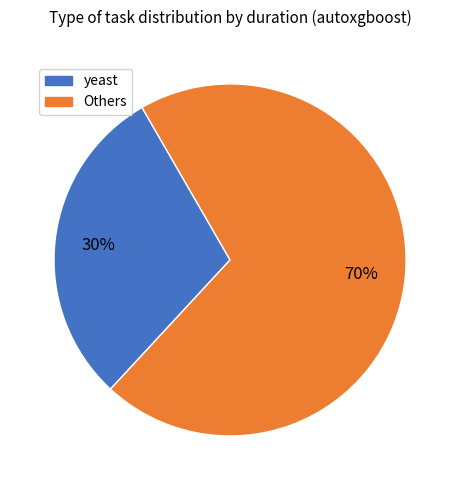

How many segments does this pie chart have?

2